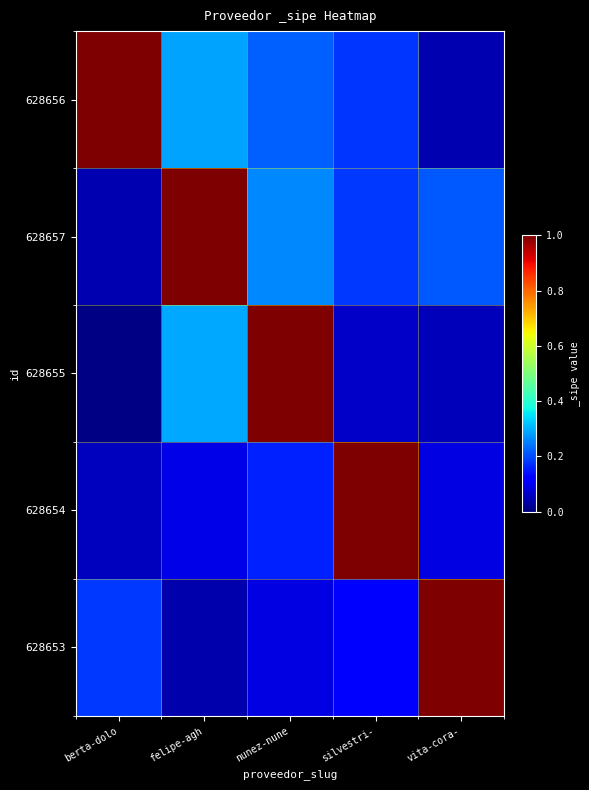

Which series has the largest total across all categories?

628656